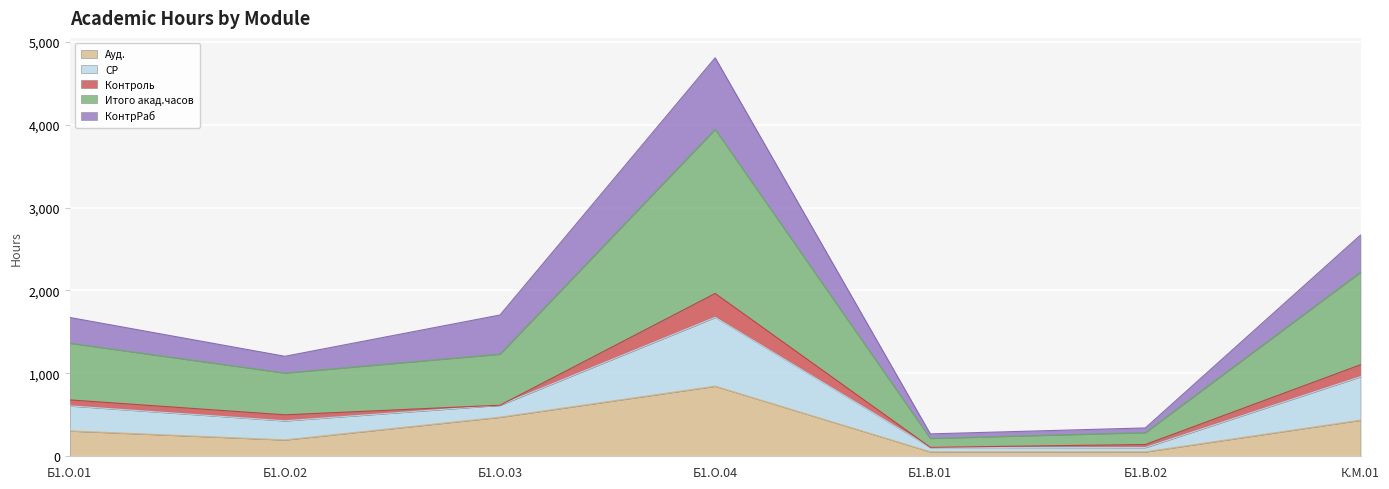

At which category does the chart reach its peak across all series?

Б1.О.04